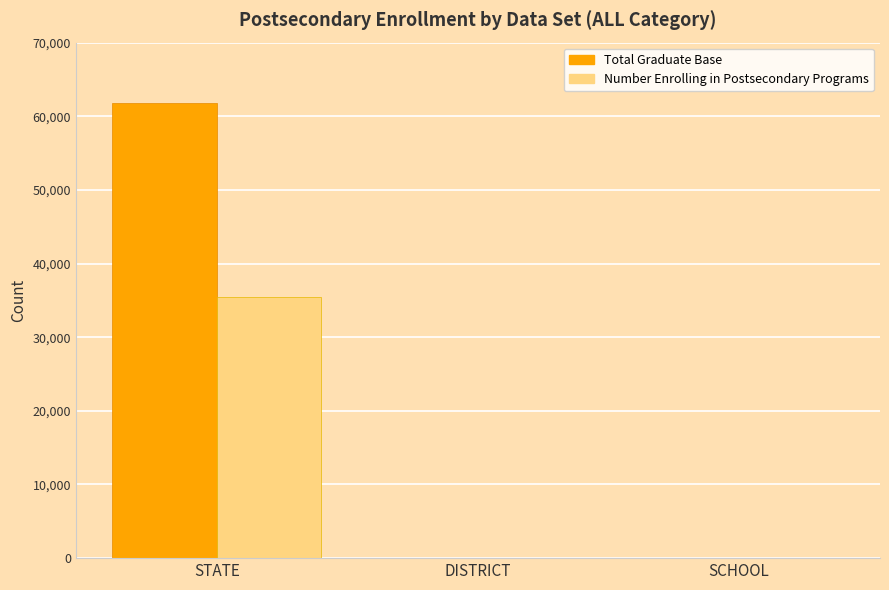

Which category has the highest value in the Number Enrolling in Postsecondary Programs series?

STATE